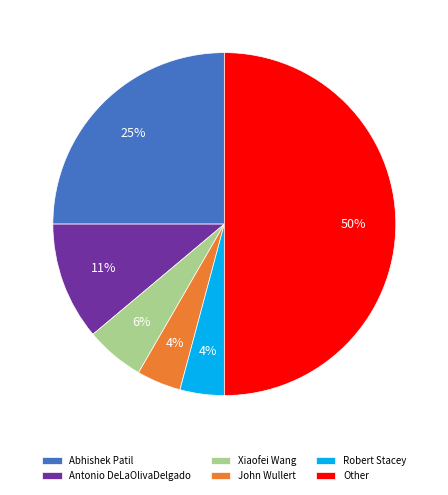

The Abhishek Patil slice represents 20% of the pie. True or false?

False